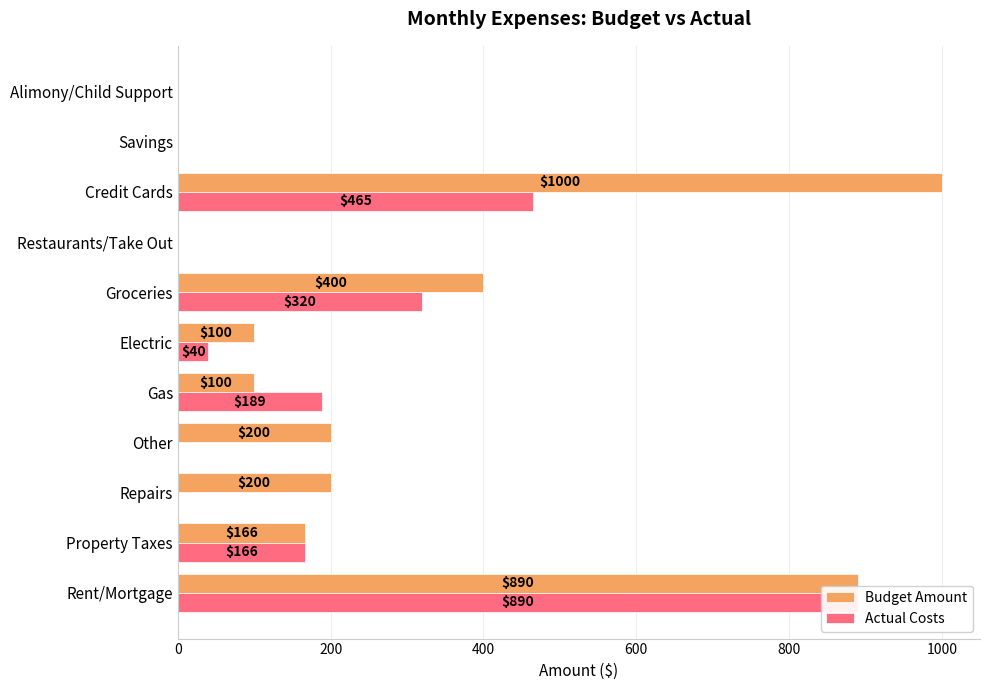

What is the sum of all Budget Amount values?

3056